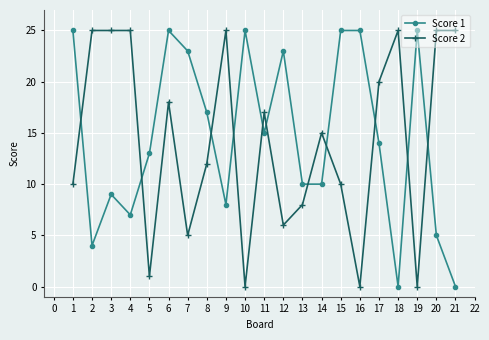

What is the difference between the highest and lowest values at 16?

25